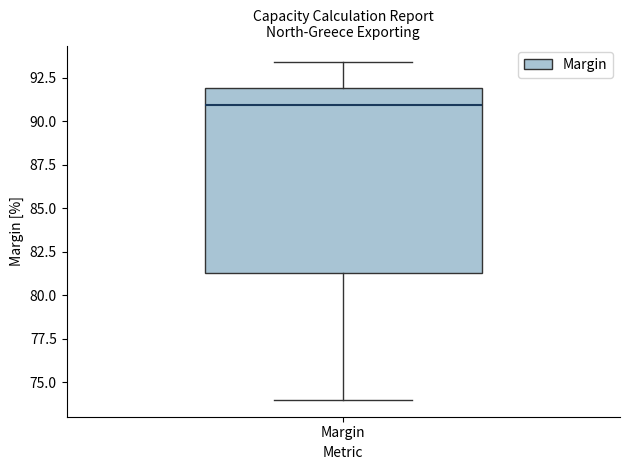

Read this box plot against the y-axis: the position of the median line, the range covered by the box, and the ends of both whiskers. The values are not printed on the chart, so give them approximately, as read against the axis.

median 91.0, box 81.5 to 92.0, whiskers 74.0 to 93.5